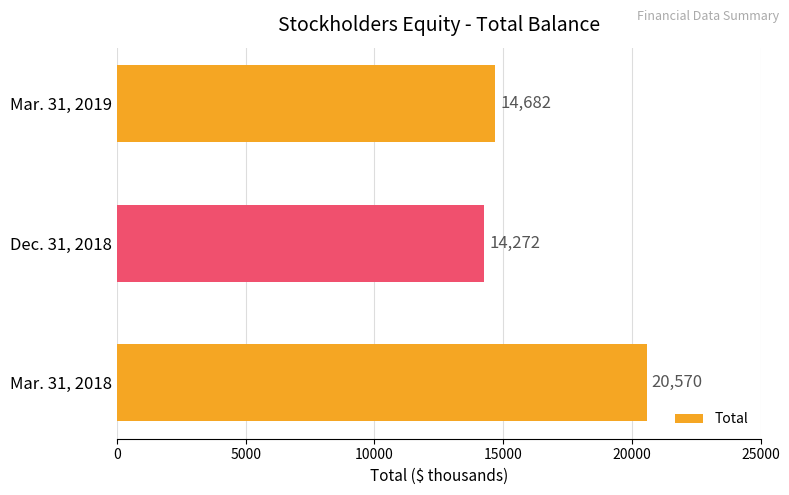

Is it true that the value at Mar. 31, 2018 is 20570?

True